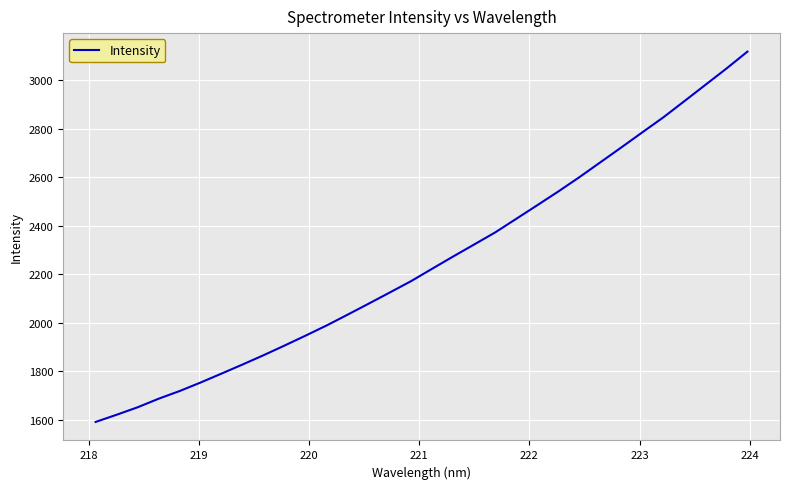

What is the smallest value displayed?

1591.4